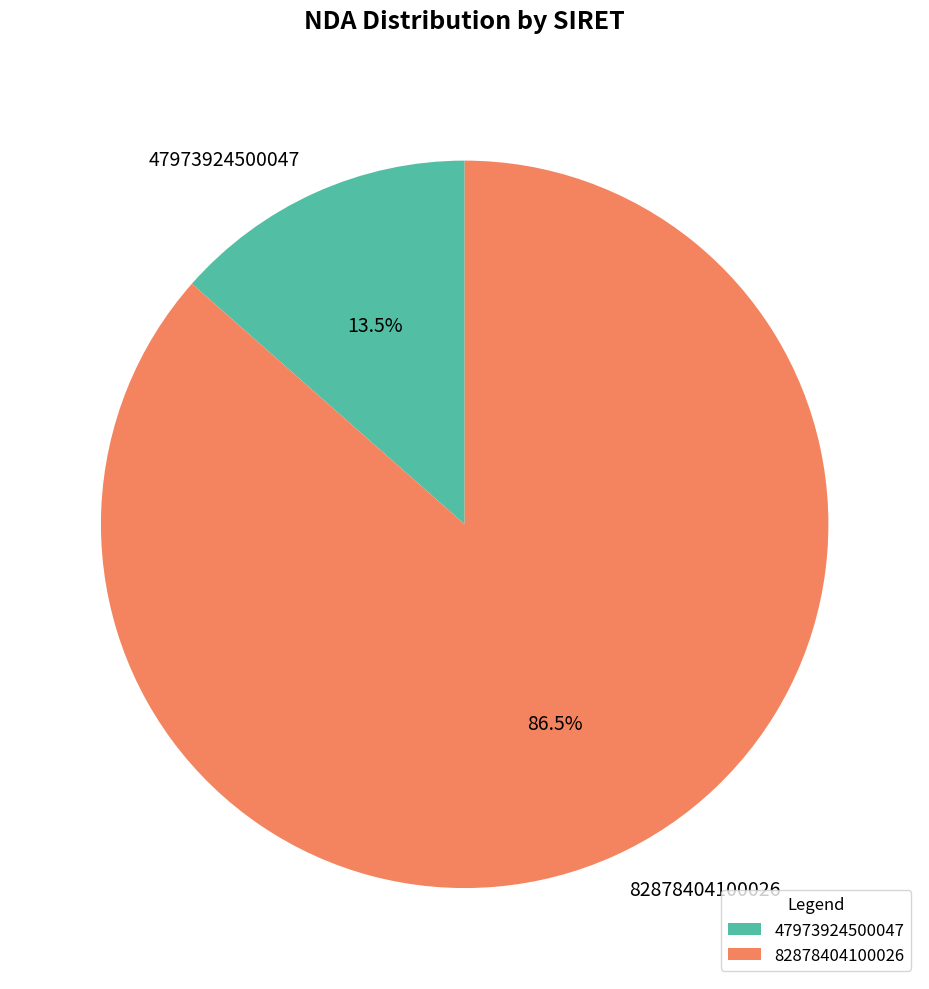

True or false: 82878404100026 accounts for 95% of the total.

False